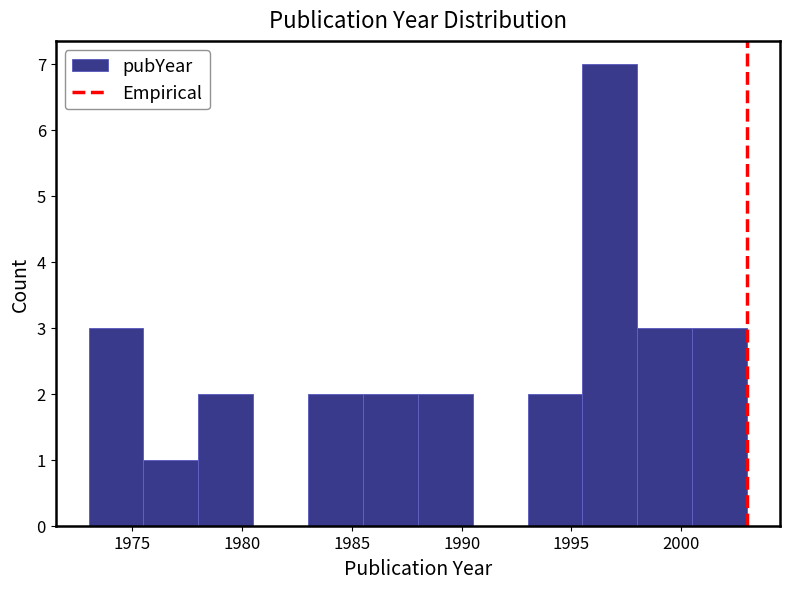

Reading left to right, transcribe this chart: for each bar, give the range it covers on the x-axis and its height. The values are not printed on the chart, so give them approximately, as read against the axis.

1973.0 to 1975.5: 3
1975.5 to 1978.0: 1
1978.0 to 1980.5: 2
1980.5 to 1983.0: 0
1983.0 to 1985.5: 2
1985.5 to 1988.0: 2
1988.0 to 1990.5: 2
1990.5 to 1993.0: 0
1993.0 to 1995.5: 2
1995.5 to 1998.0: 7
1998.0 to 2000.5: 3
2000.5 to 2003.0: 3